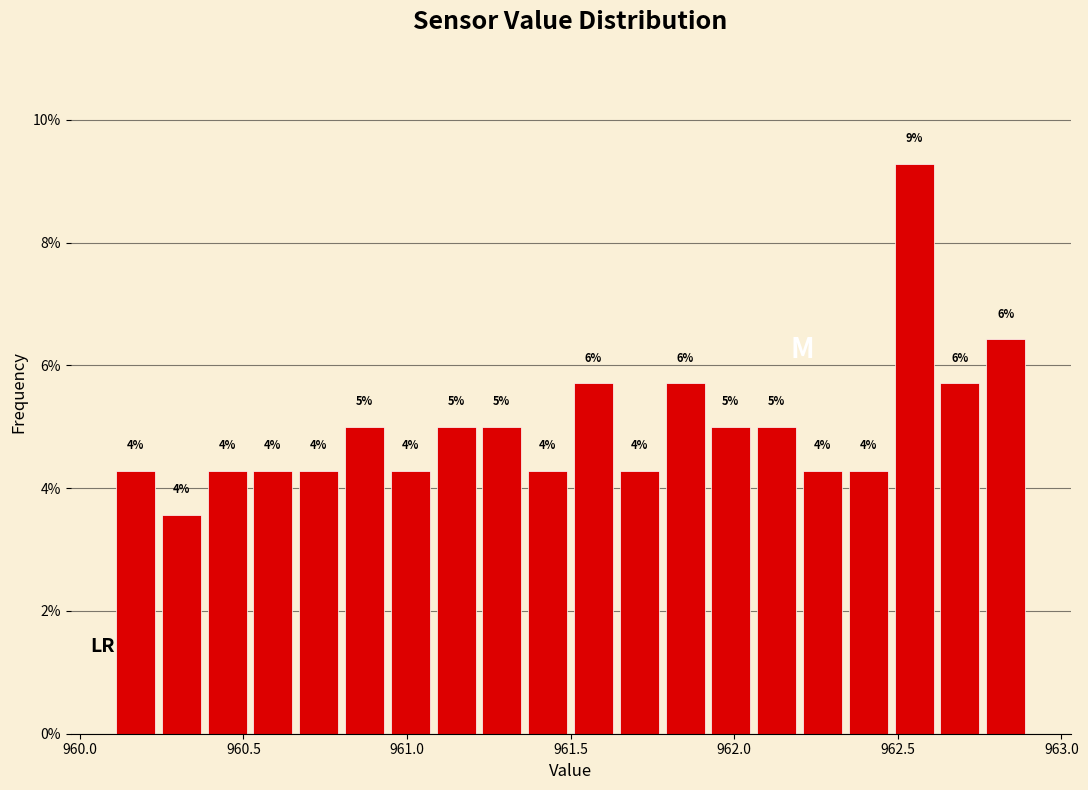

Read against the x-axis, roughly where is the centre of the tallest bar?

962.55